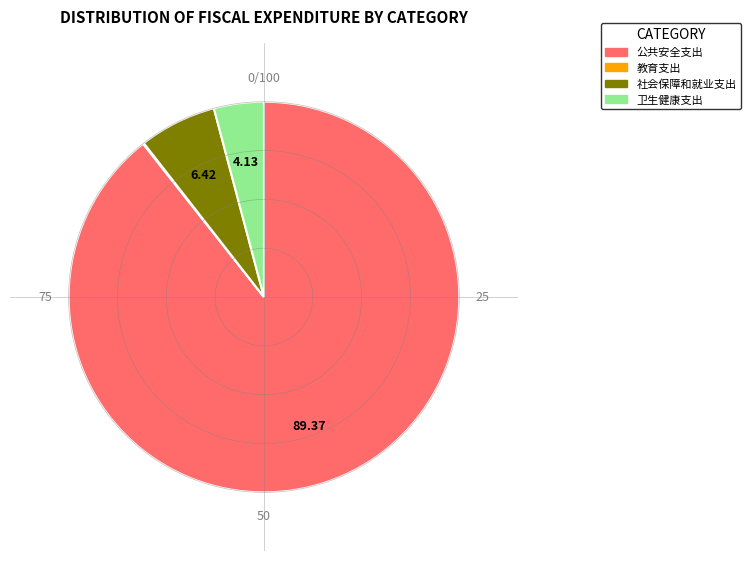

Is there any slice that represents more than half of the pie?

Yes